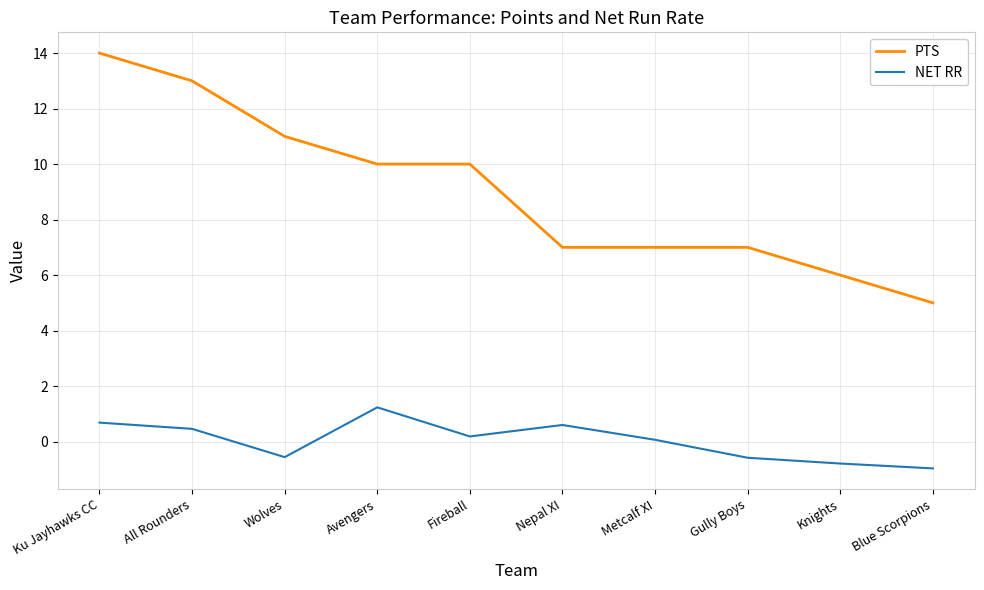

Is the value of NET RR at Fireball greater than the value of PTS at Blue Scorpions?

No